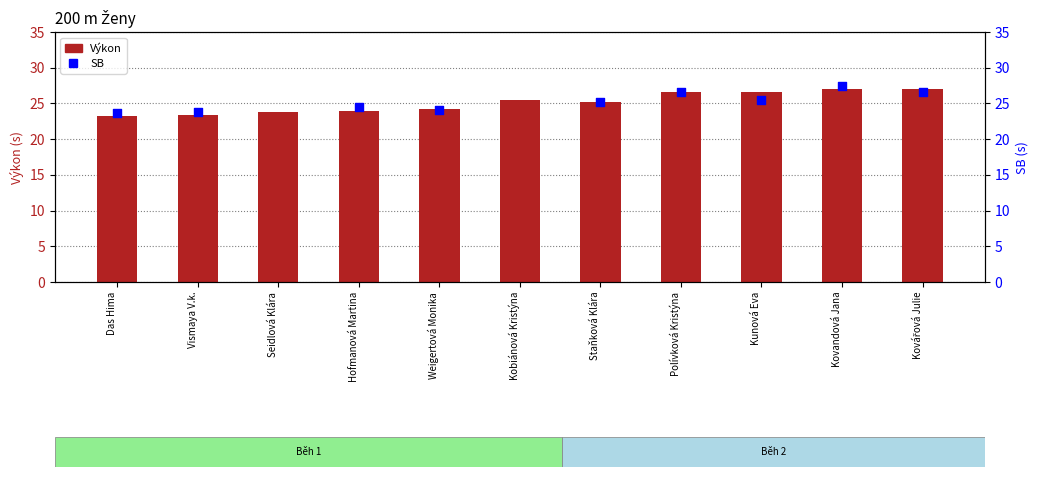

At which category is the sum across all series the highest?

Kovandová Jana